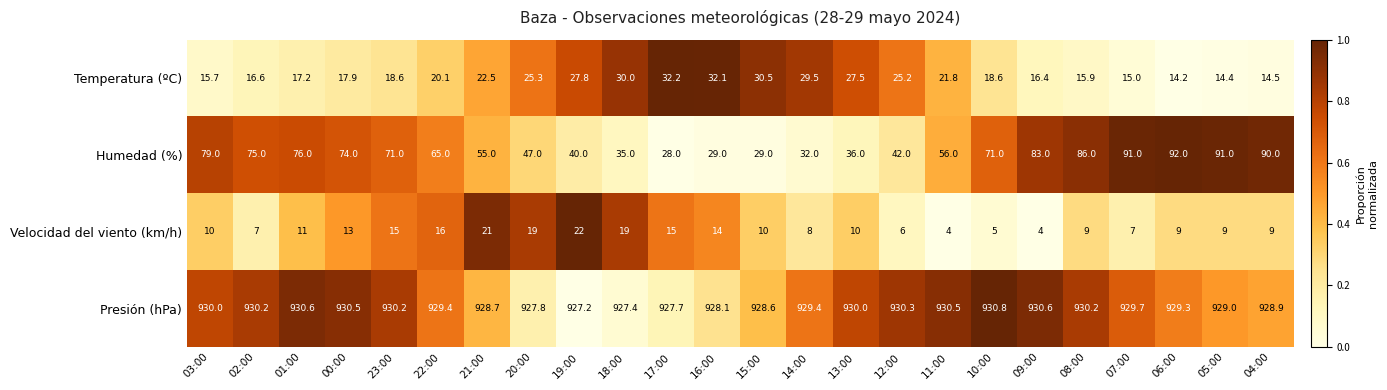

What is the total value across all series at 14:00?

998.9